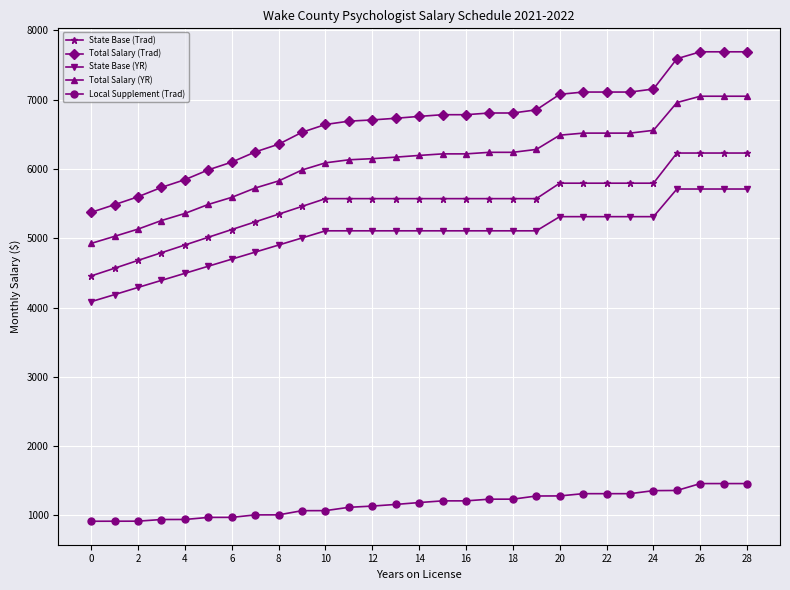

What is the maximum value shown in the chart?

7690.7